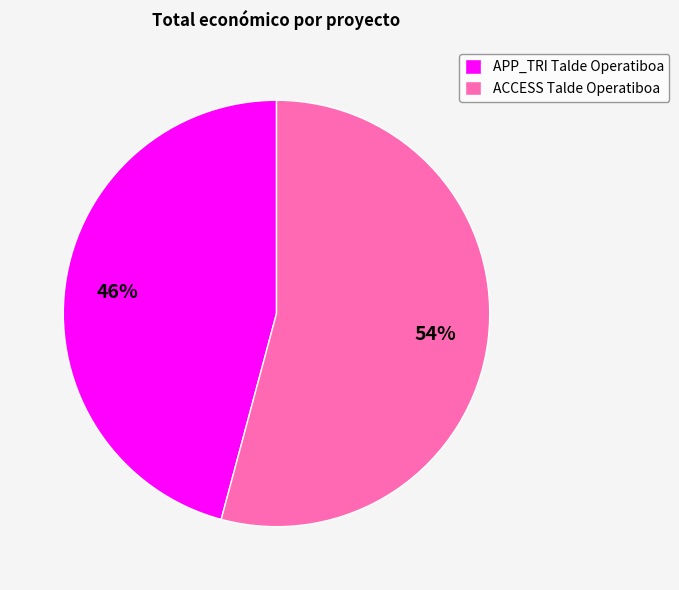

Count the number of slices in the pie.

2